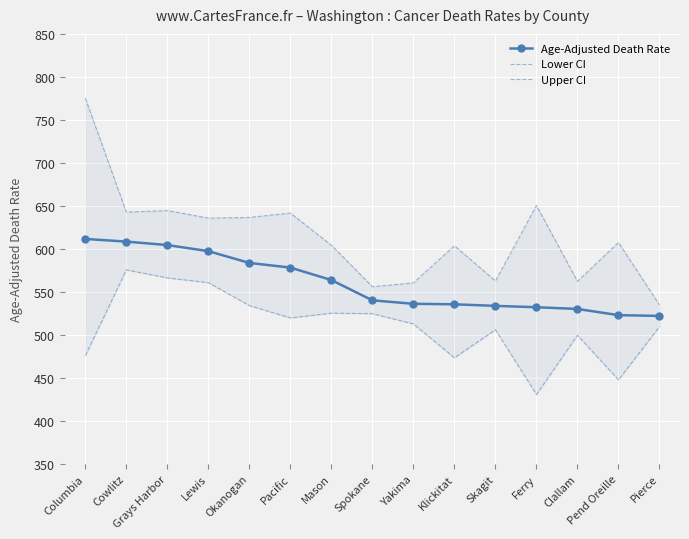

Between Lewis and Skagit, which series saw the biggest shift?

Upper CI